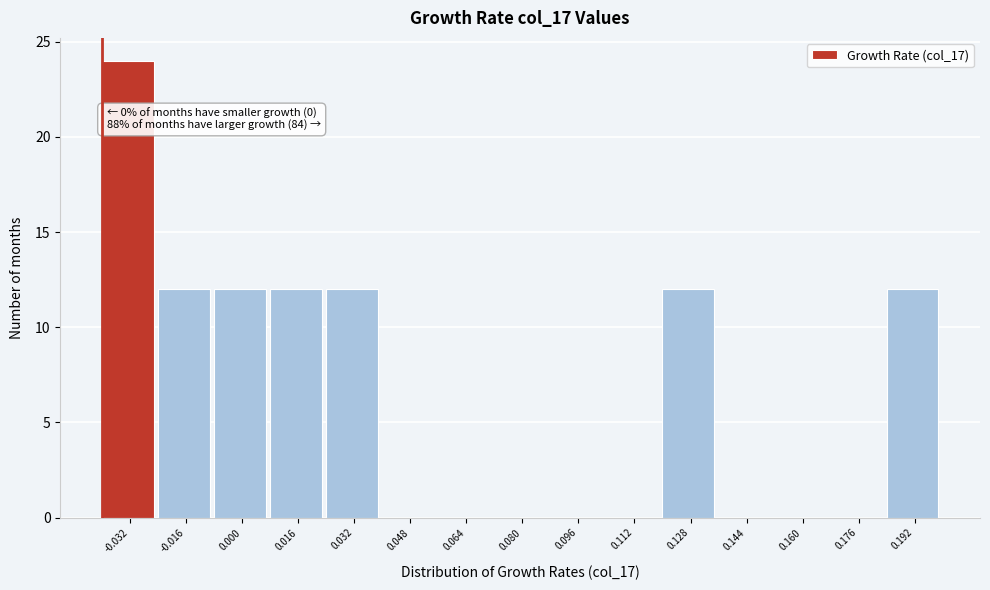

Which range on the x-axis has the tallest bar?

-0.040 to -0.024